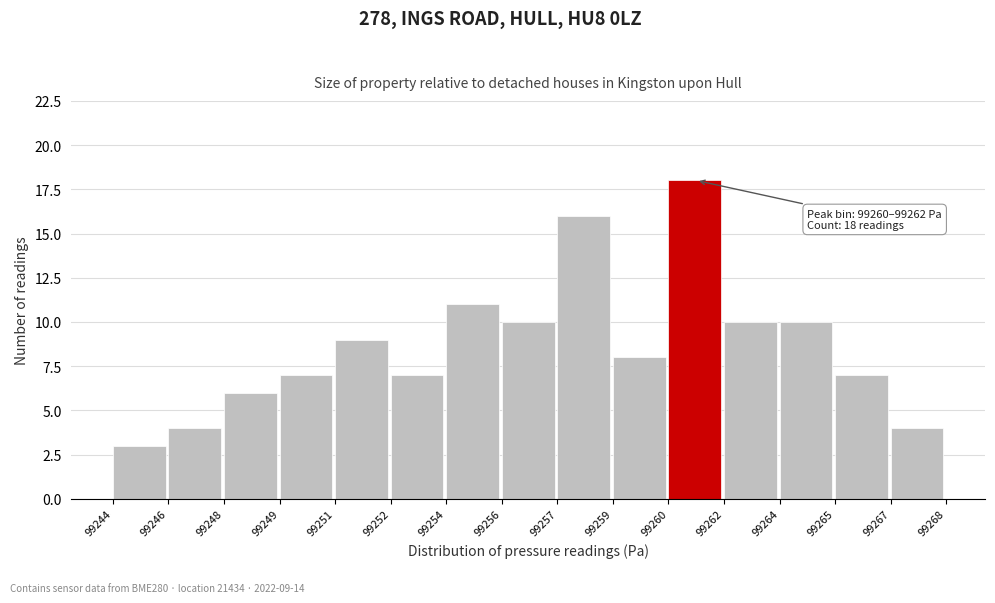

Reading left to right, extract all data points from this chart.

99244=3	99246=4	99248=6	99249=7	99251=9	99252=7	99254=11	99256=10	99257=16	99259=8	99260=18	99262=10	99264=10	99265=7	99267=4